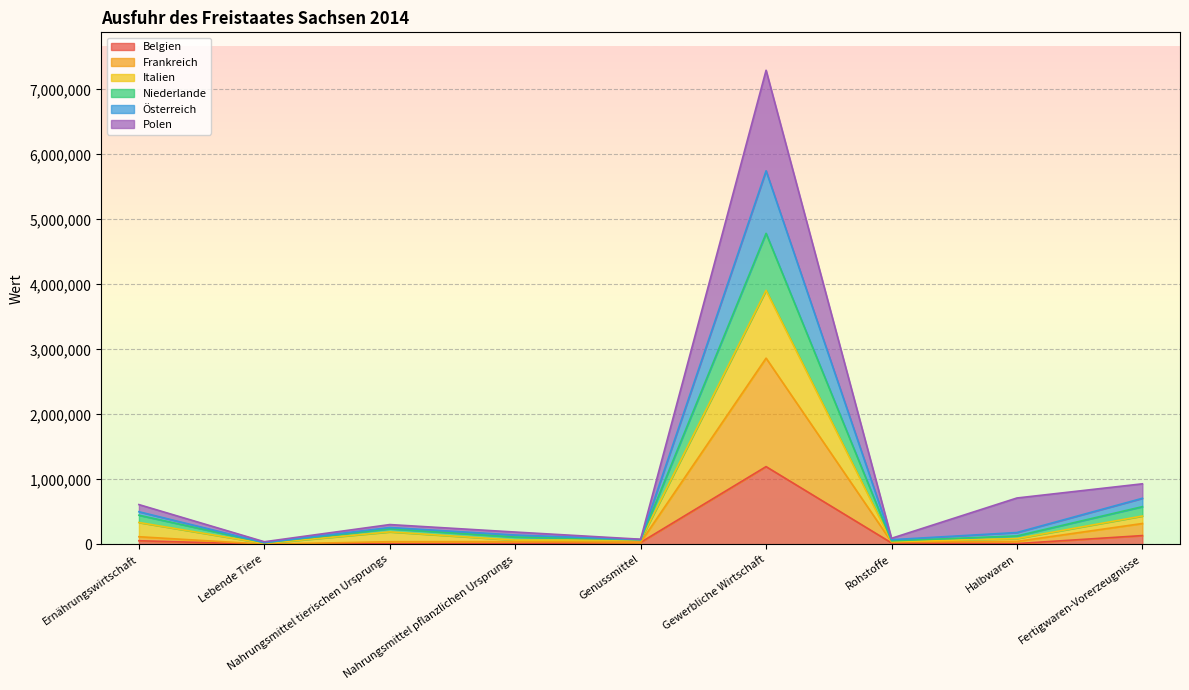

At which label does Belgien reach its peak?

Gewerbliche Wirtschaft